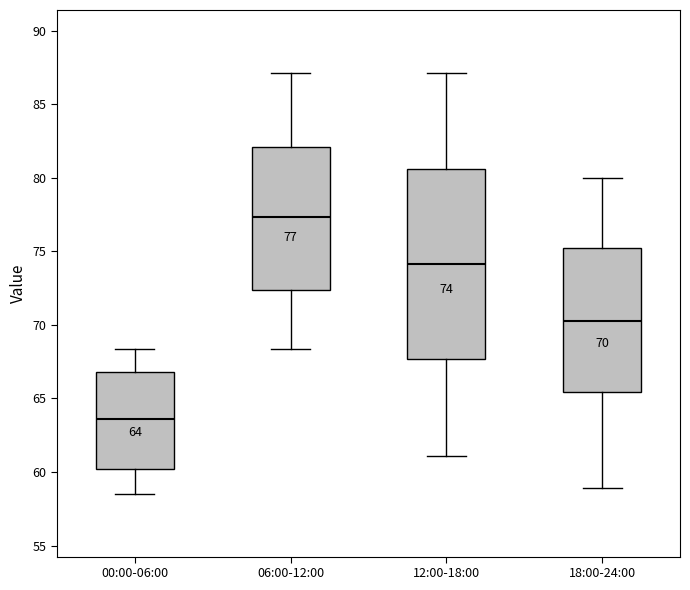

Which box is the tallest, from its lower edge to its upper edge?

12:00-18:00